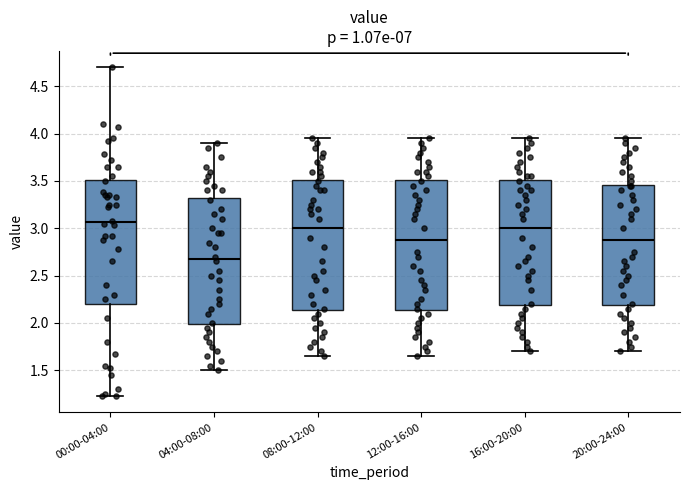

Reading left to right, read every box against the y-axis: the position of its median line, the range the box covers, and the ends of its whiskers. The values are not printed on the chart, so give them approximately, as read against the axis.

00:00-04:00: median 3.05, box 2.20 to 3.50, whiskers 1.25 to 4.70
04:00-08:00: median 2.70, box 2.00 to 3.35, whiskers 1.50 to 3.90
08:00-12:00: median 3.00, box 2.15 to 3.50, whiskers 1.65 to 3.95
12:00-16:00: median 2.90, box 2.15 to 3.50, whiskers 1.65 to 3.95
16:00-20:00: median 3.00, box 2.20 to 3.50, whiskers 1.70 to 3.95
20:00-24:00: median 2.90, box 2.20 to 3.45, whiskers 1.70 to 3.95